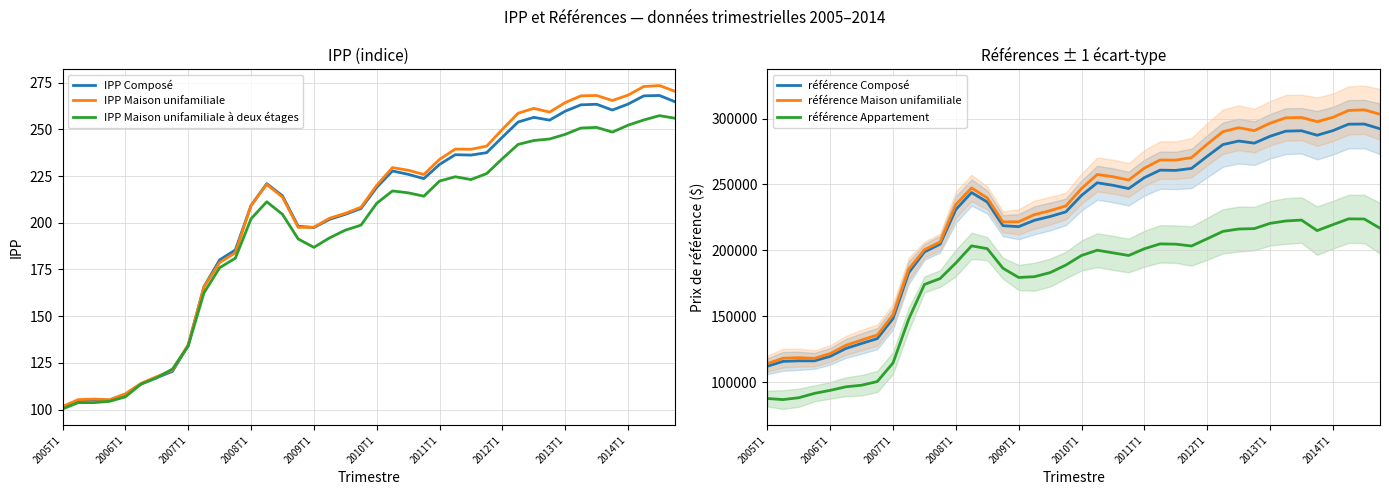

In référence Maison unifamiliale, how many points are lower than both neighbors (excluding endpoints)?

6